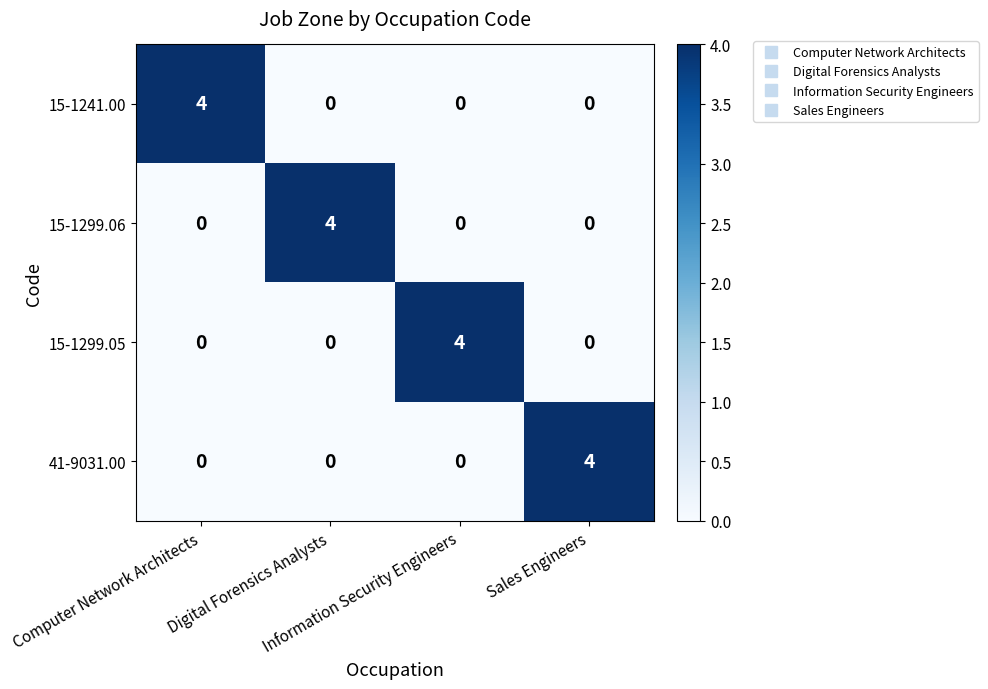

What is the greatest value displayed?

4